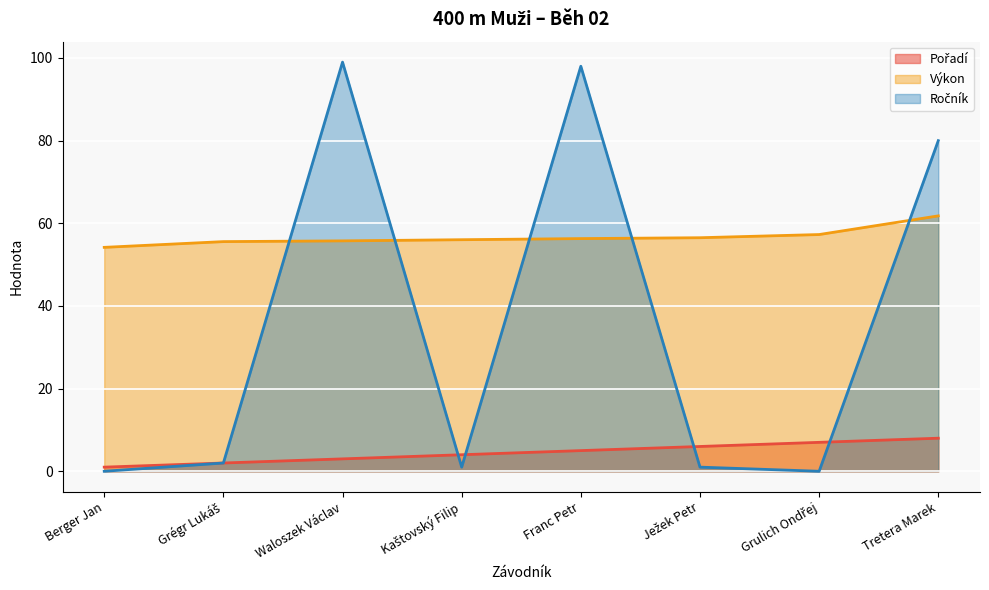

Does the chart display data point markers on the line(s)?

No